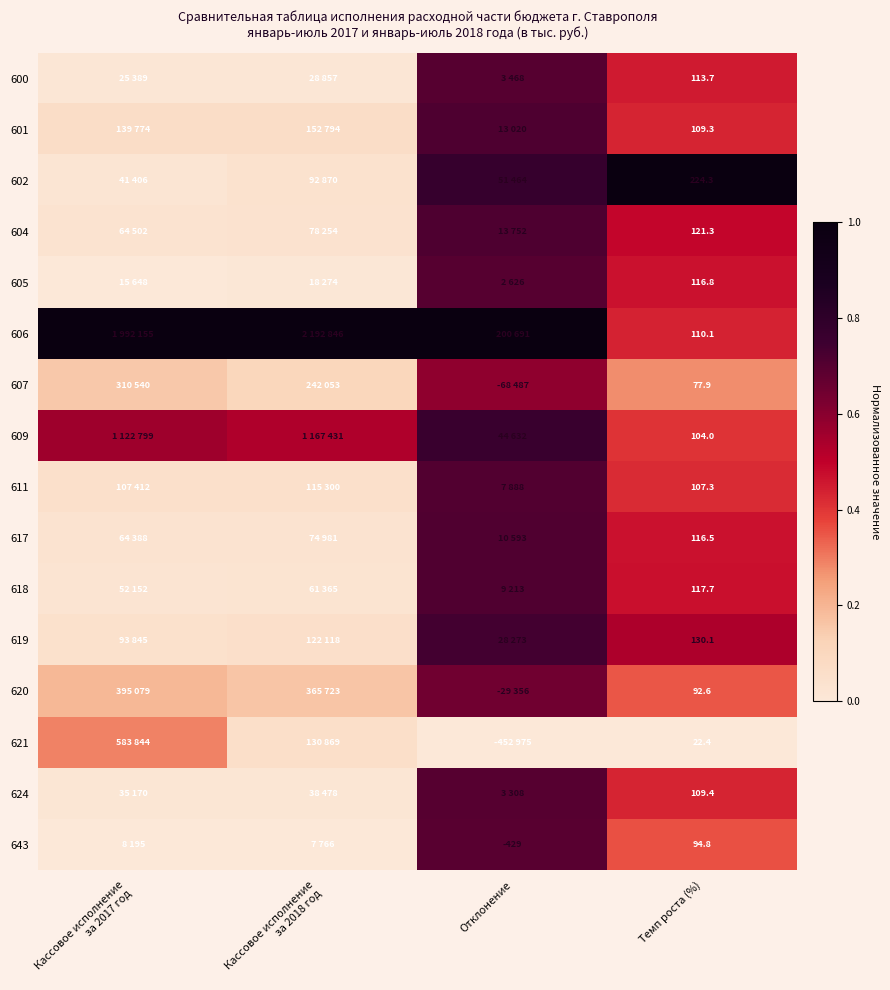

Is it true that 609 equals 0.7 at Кассовое исполнение за 2017 год?

False